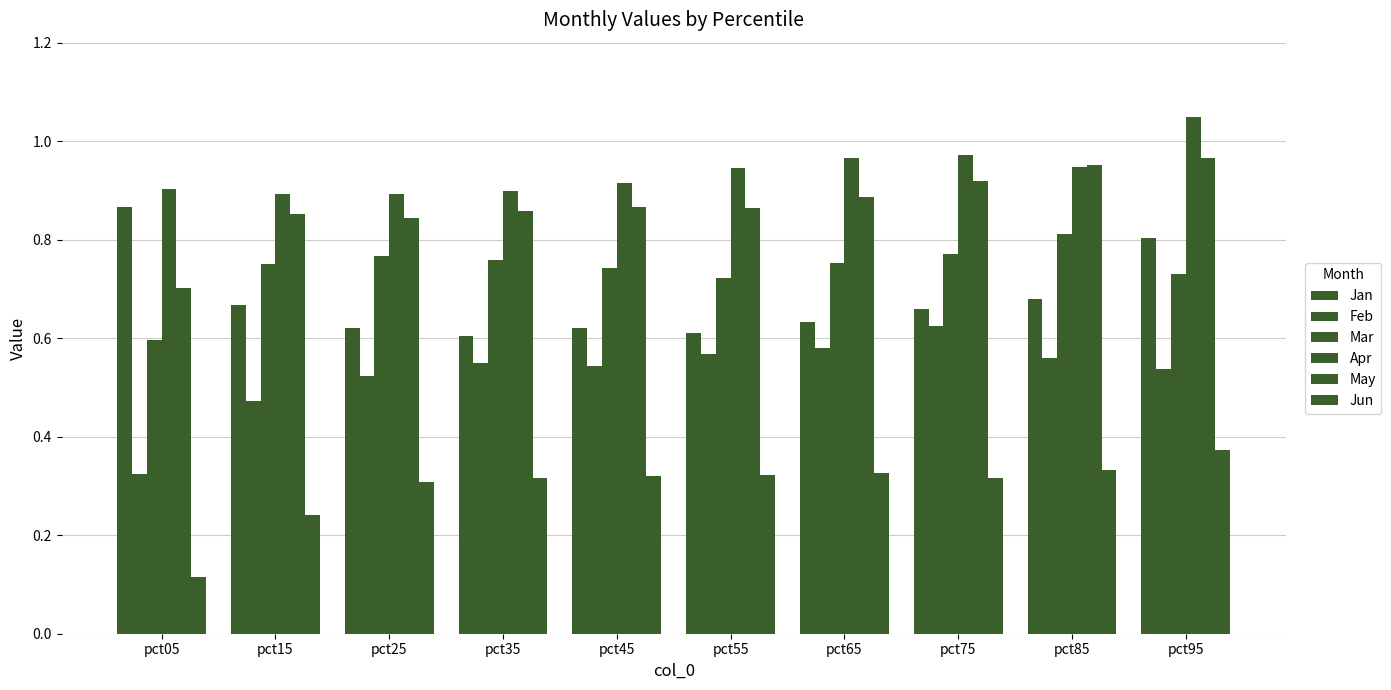

What is the difference between the highest and lowest values at pct45?

0.6